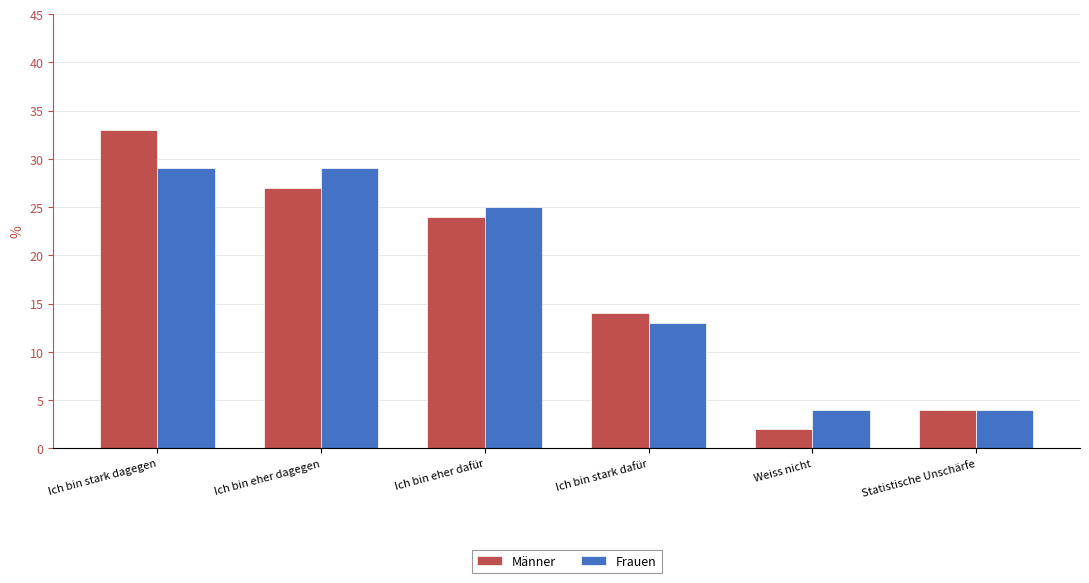

Which series has the widest spread of values?

Männer